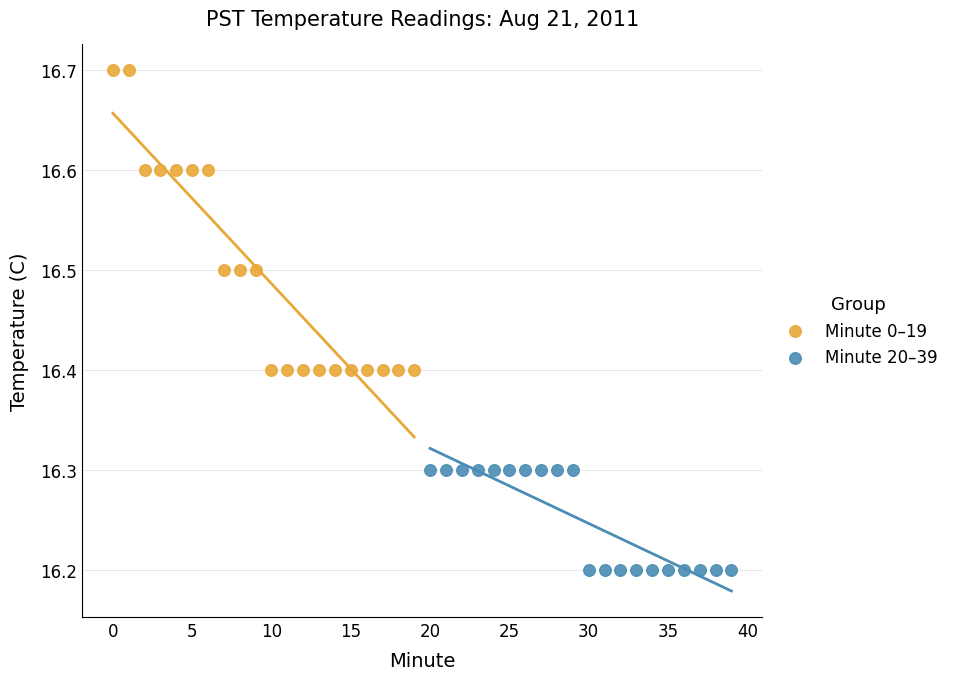

Which series has the largest Y range (max minus min)?

Minute 0–19